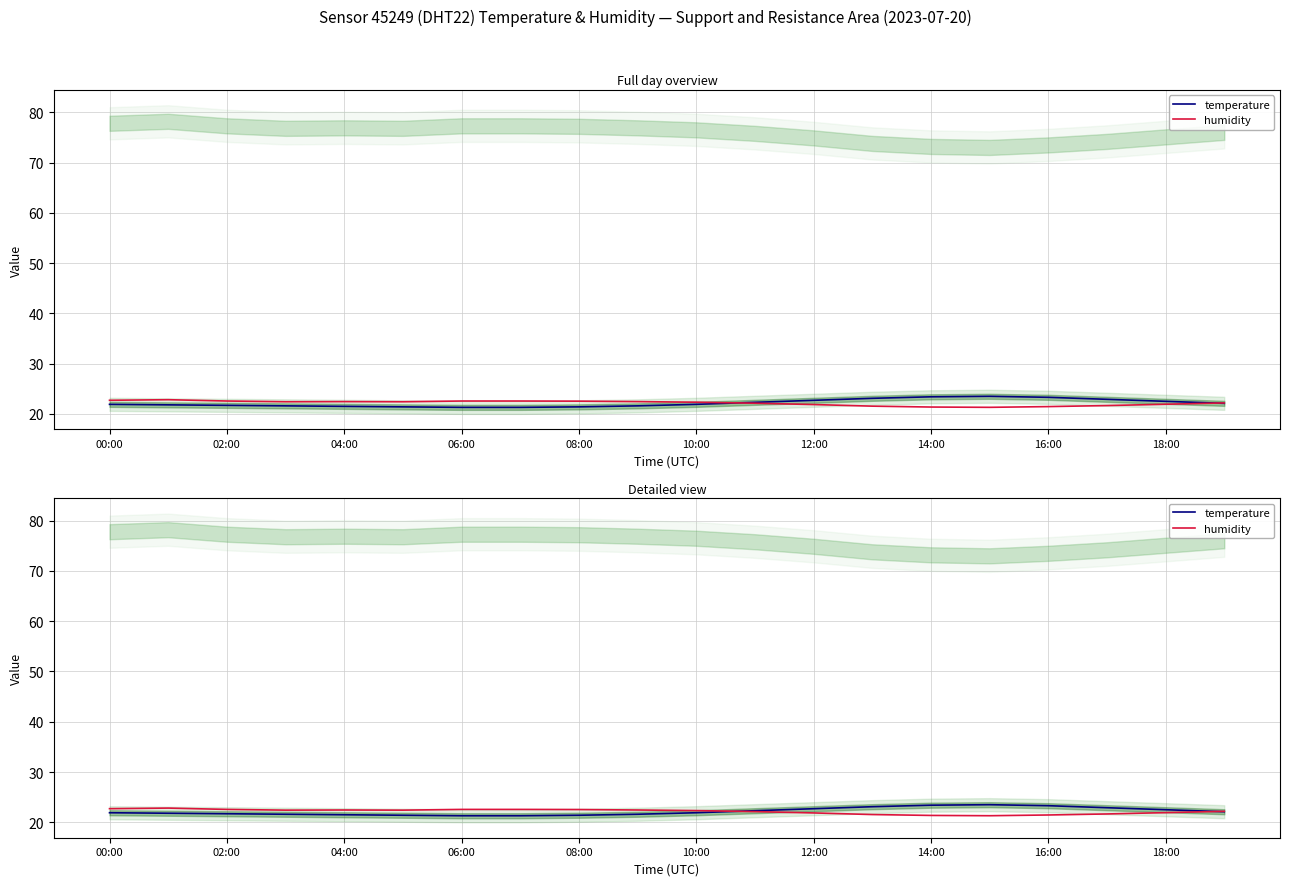

True or false: temperature and humidity cross at least once.

True